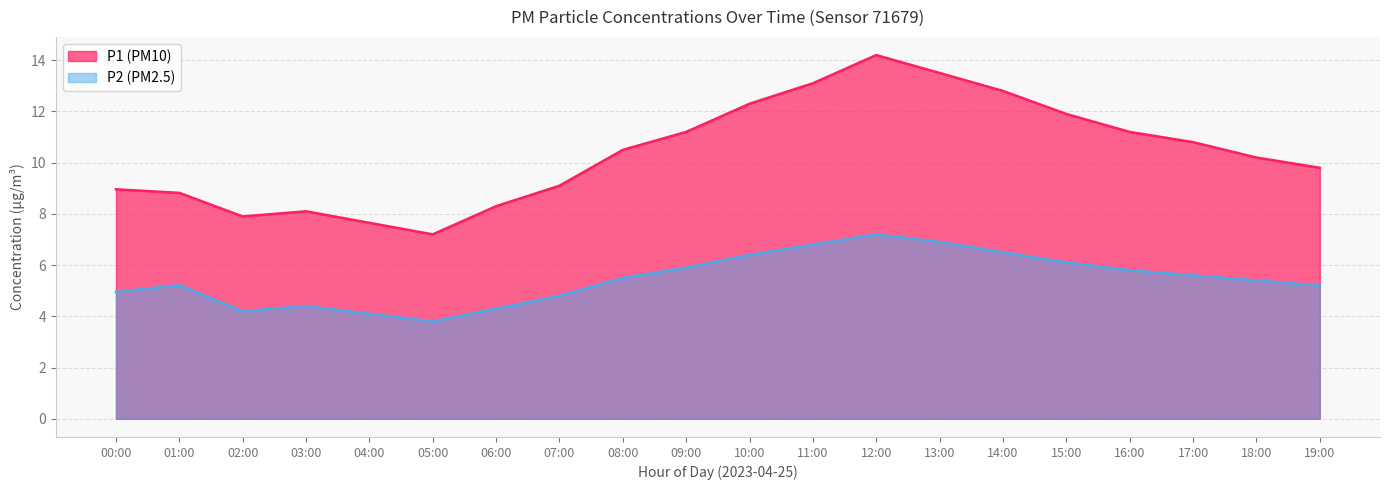

Is the value of P1 at 10:00 greater than the value of P2 at 15:00?

Yes